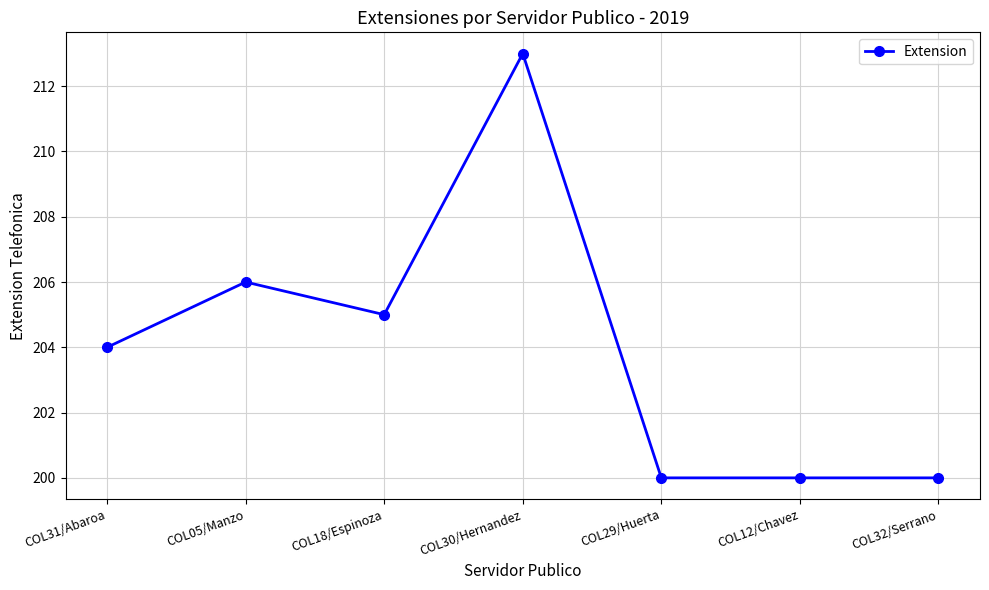

The chart shows a value of 200 at COL29/Huerta. True or false?

True